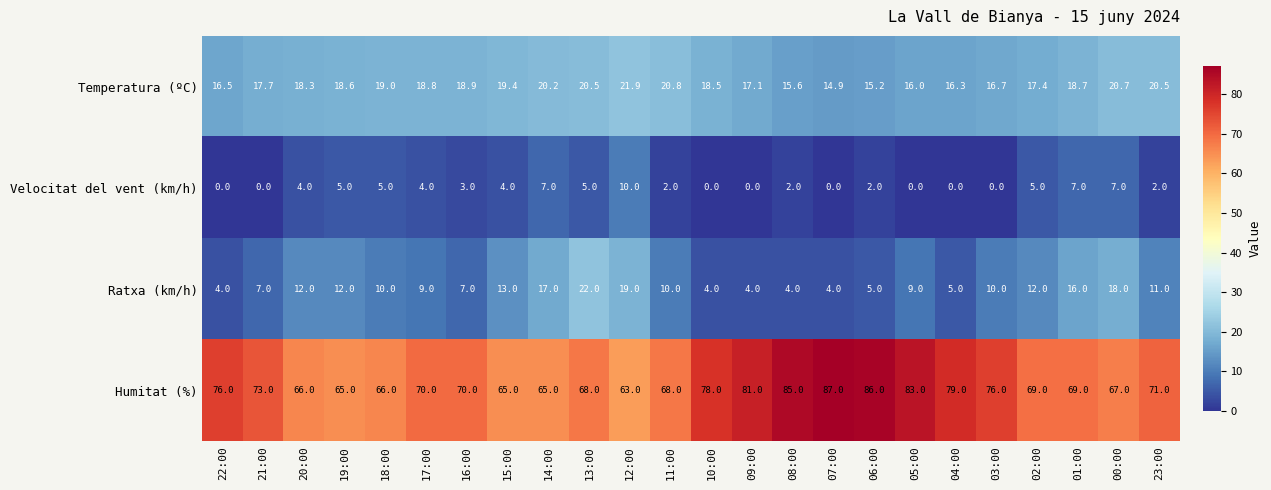

What is the difference between the maximum and minimum values in the Humitat (%) series?

24.0